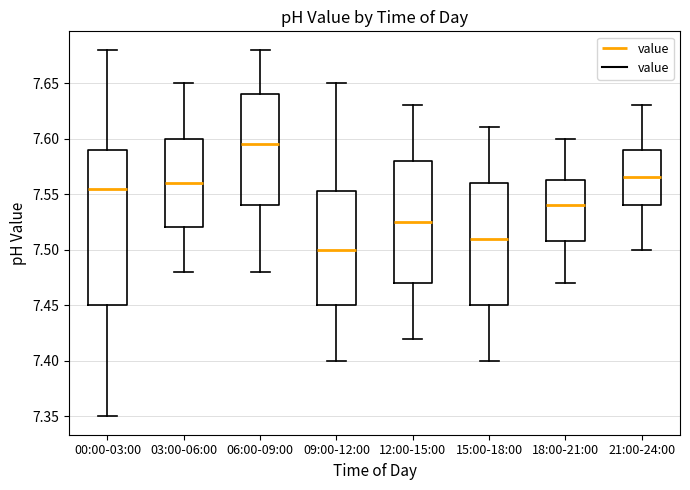

Reading left to right, transcribe this box plot: for each box, give where its median line is, the range the box spans, and where its two whiskers end, as read against the y-axis. The values are not printed on the chart, so give them approximately, as read against the axis.

00:00-03:00: median 7.555, box 7.450 to 7.590, whiskers 7.350 to 7.680
03:00-06:00: median 7.560, box 7.520 to 7.600, whiskers 7.480 to 7.650
06:00-09:00: median 7.595, box 7.540 to 7.640, whiskers 7.480 to 7.680
09:00-12:00: median 7.500, box 7.450 to 7.555, whiskers 7.400 to 7.650
12:00-15:00: median 7.525, box 7.470 to 7.580, whiskers 7.420 to 7.630
15:00-18:00: median 7.510, box 7.450 to 7.560, whiskers 7.400 to 7.610
18:00-21:00: median 7.540, box 7.510 to 7.565, whiskers 7.470 to 7.600
21:00-24:00: median 7.565, box 7.540 to 7.590, whiskers 7.500 to 7.630